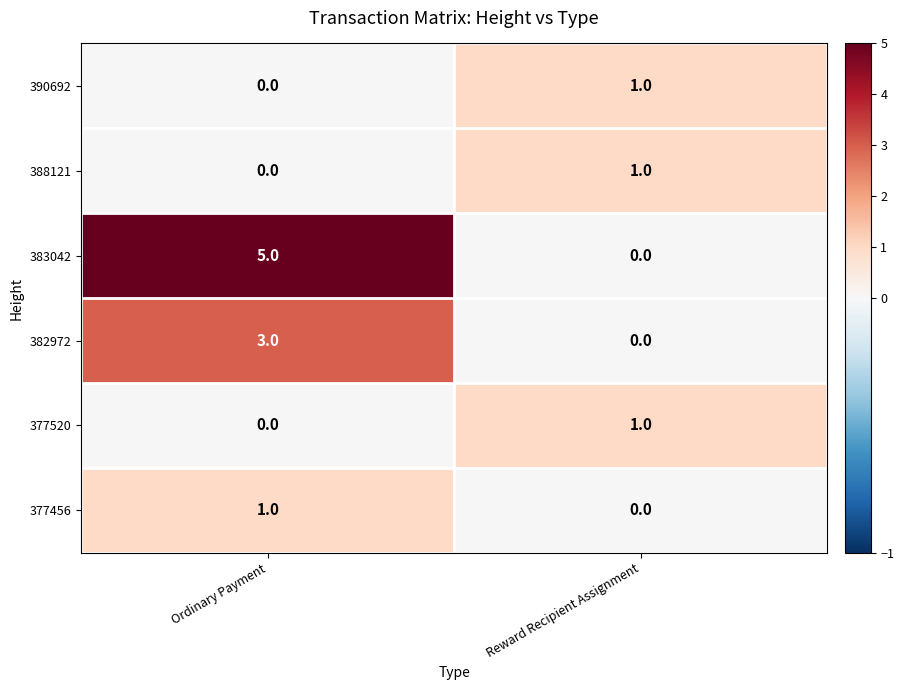

What is the spread (max minus min) of values at Reward Recipient Assignment?

1